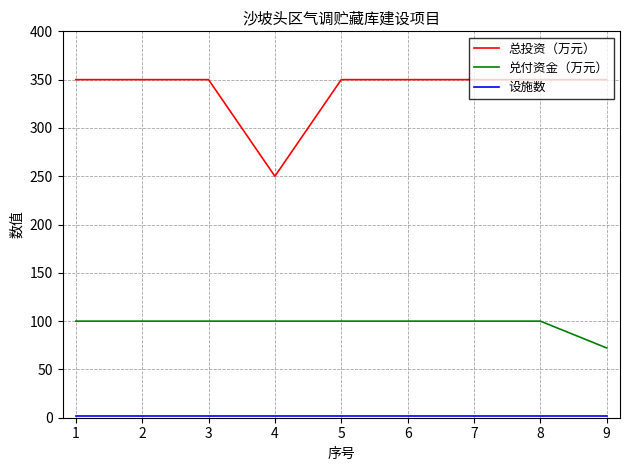

True or false: 总投资（万元） and 兑付资金（万元） cross at least once.

False